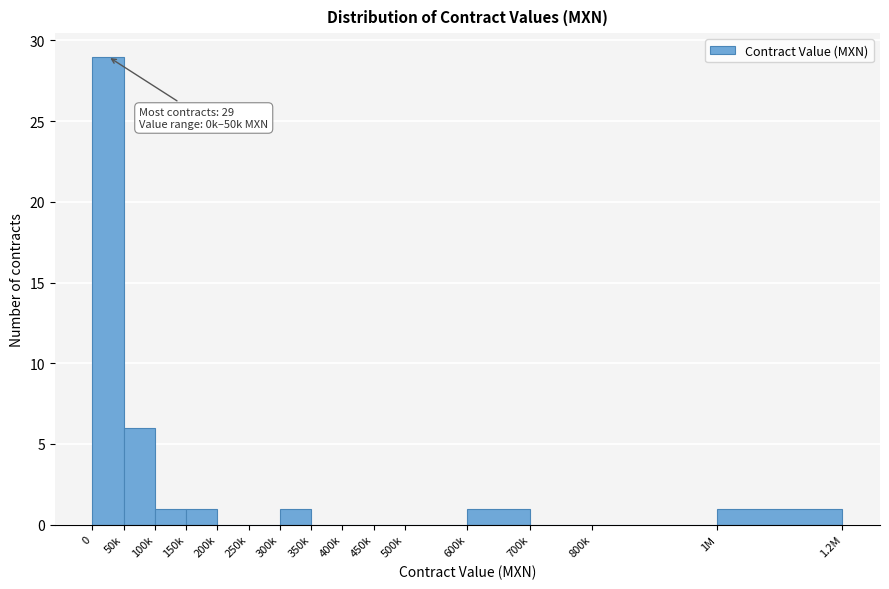

Reading left to right, extract all data points from this chart.

0=29	50k=6	100k=1	150k=1	200k=0	250k=0	300k=1	350k=0	400k=0	450k=0	500k=0	600k=1	700k=0	800k=0	1M=1